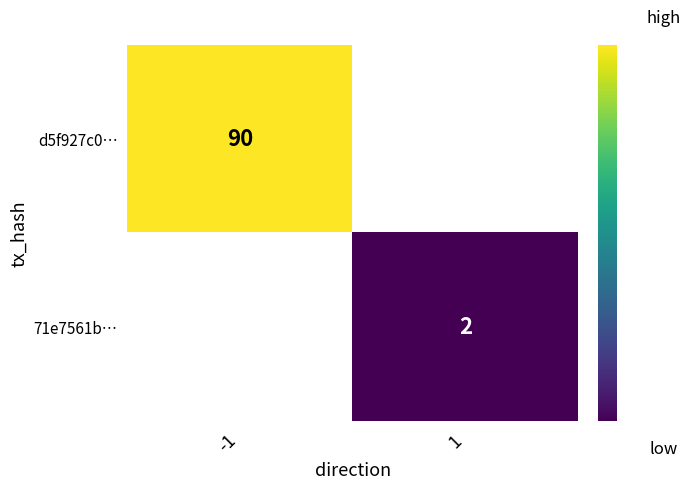

True or false: d5f927c0… has a value of 48 at -1.

False